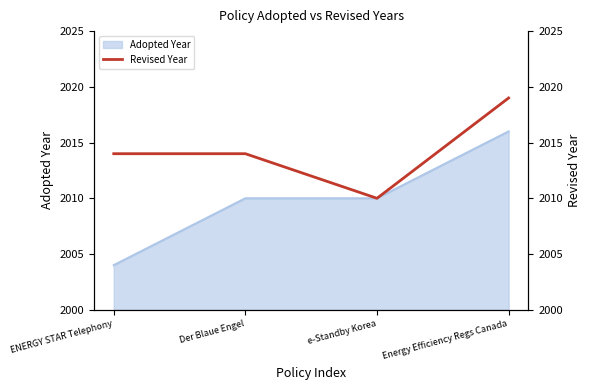

List the labels in order of value, largest first.

Energy Efficiency Regs Canada, ENERGY STAR Telephony, Der Blaue Engel, e-Standby Korea